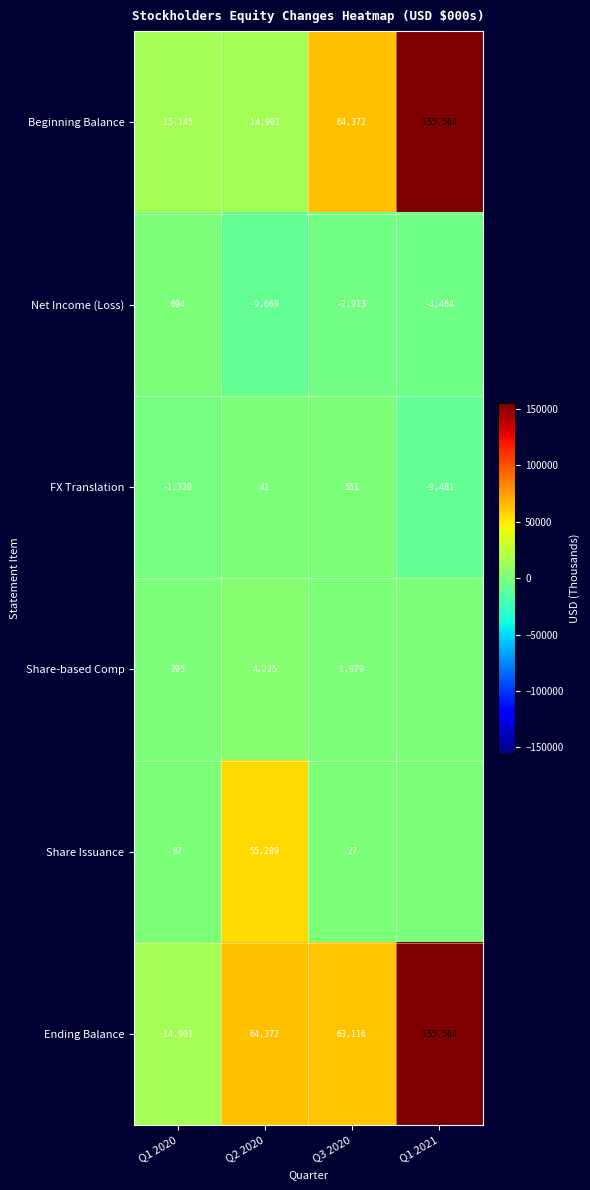

Which has a higher value, Q1 2020 or Q3 2020?

Q3 2020